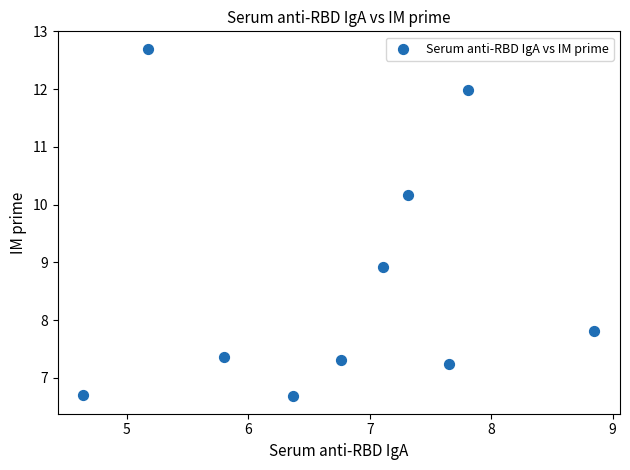

What is the range of Y values (max minus min)?

6.0